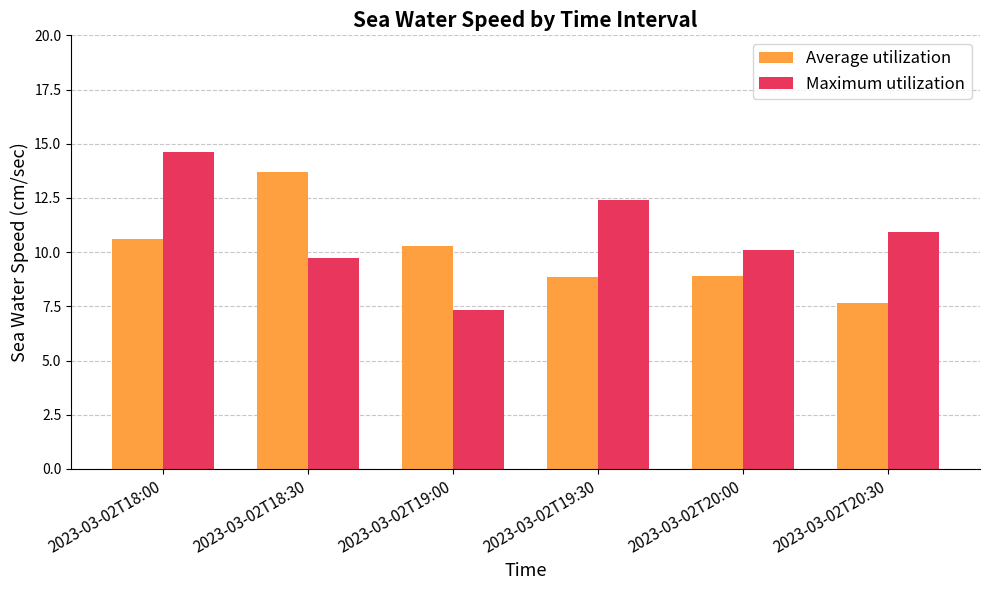

What is the difference between the Average utilization values at 2023-03-02T19:00 and 2023-03-02T18:30?

3.4